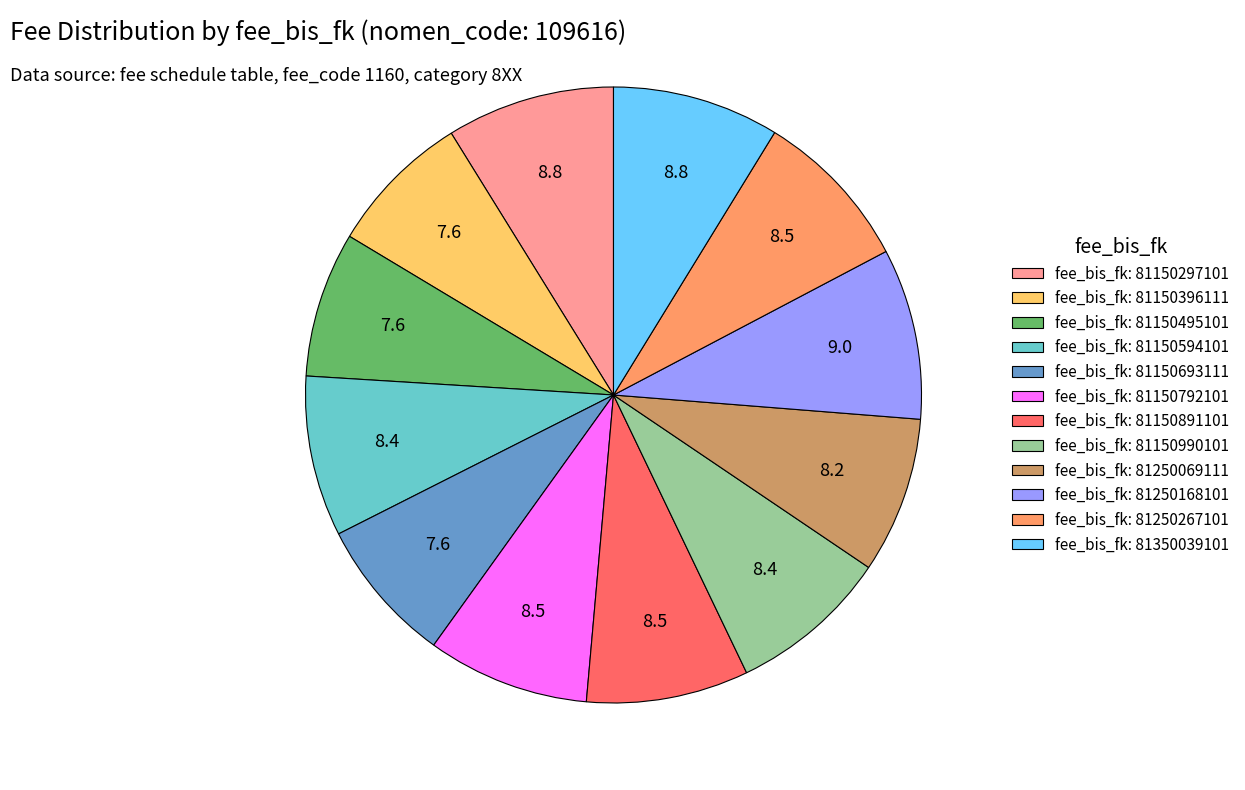

Do fee_bis_fk: 81150495101 and fee_bis_fk: 81150990101 together represent more than half of the pie?

No